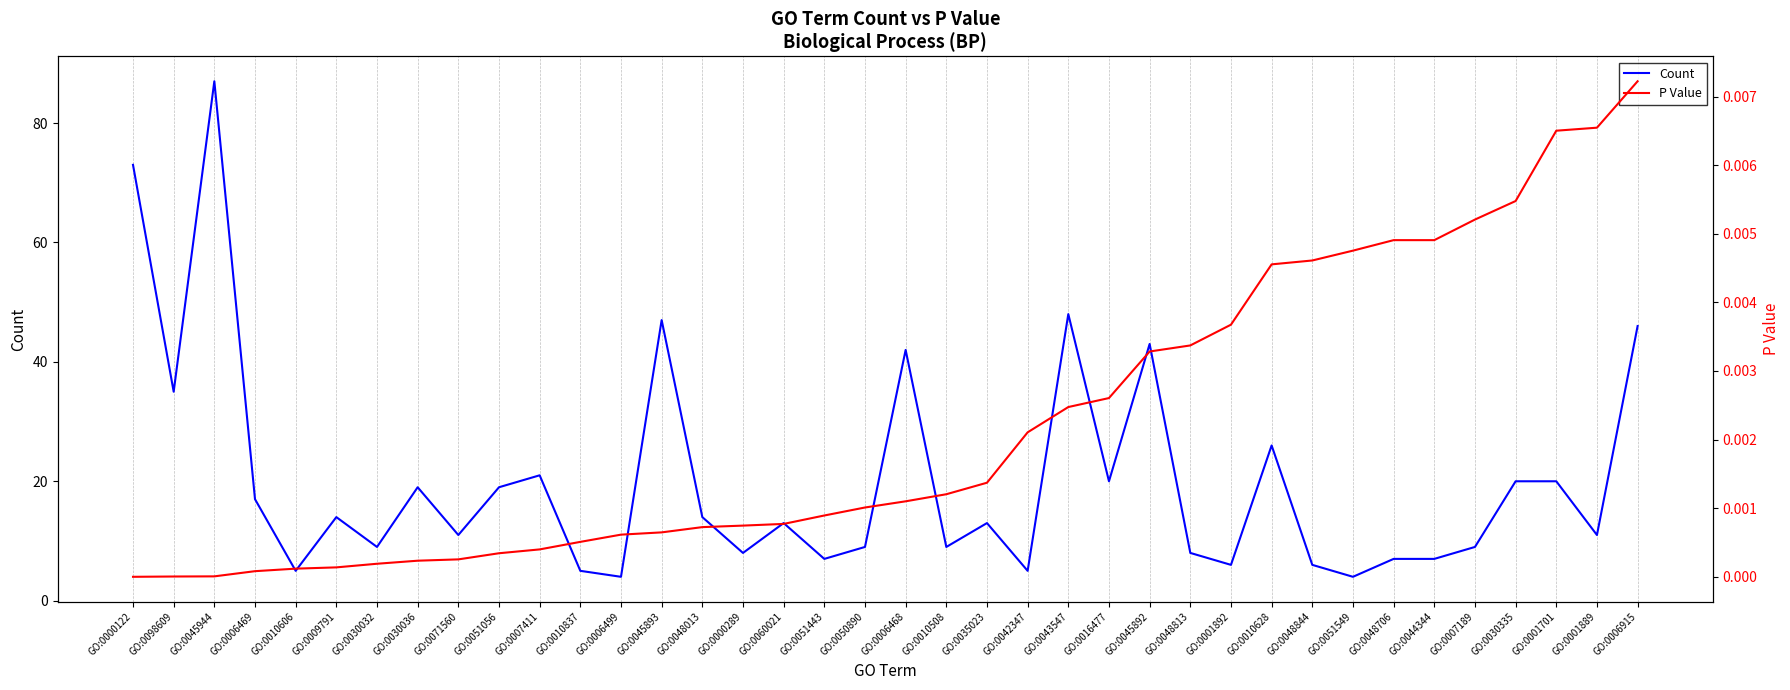

Rank the categories by Count value from highest to lowest.

GO:0045944, GO:0000122, GO:0043547, GO:0045893, GO:0006915, GO:0045892, GO:0006468, GO:0098609, GO:0010628, GO:0007411, GO:0016477, GO:0030335, GO:0001701, GO:0030036, GO:0051056, GO:0006469, GO:0009791, GO:0048013, GO:0060021, GO:0035023, GO:0071560, GO:0001889, GO:0030032, GO:0050890, GO:0010508, GO:0007189, GO:0000289, GO:0048813, GO:0051443, GO:0048706, GO:0044344, GO:0001892, GO:0048844, GO:0010606, GO:0010837, GO:0042347, GO:0006499, GO:0051549